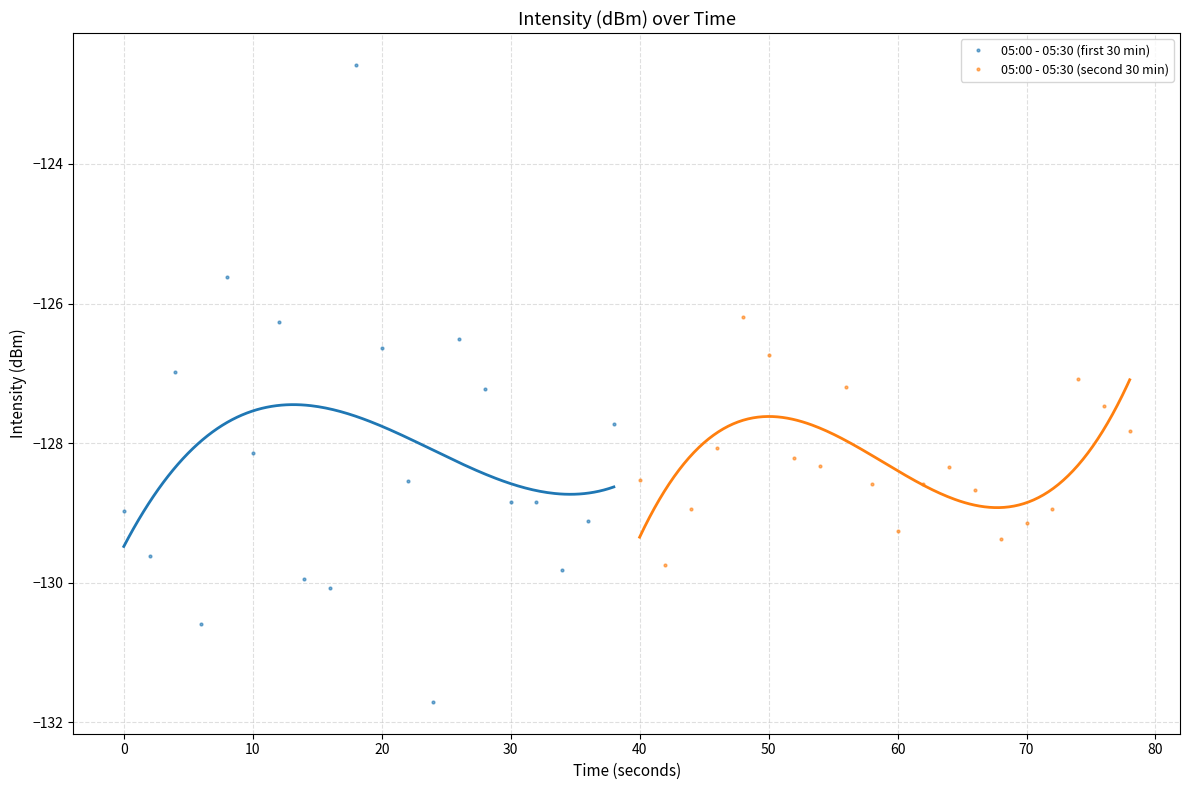

True or false: 05:00 - 05:30 (first 30 min) has more than 0 points higher than both neighbors.

True